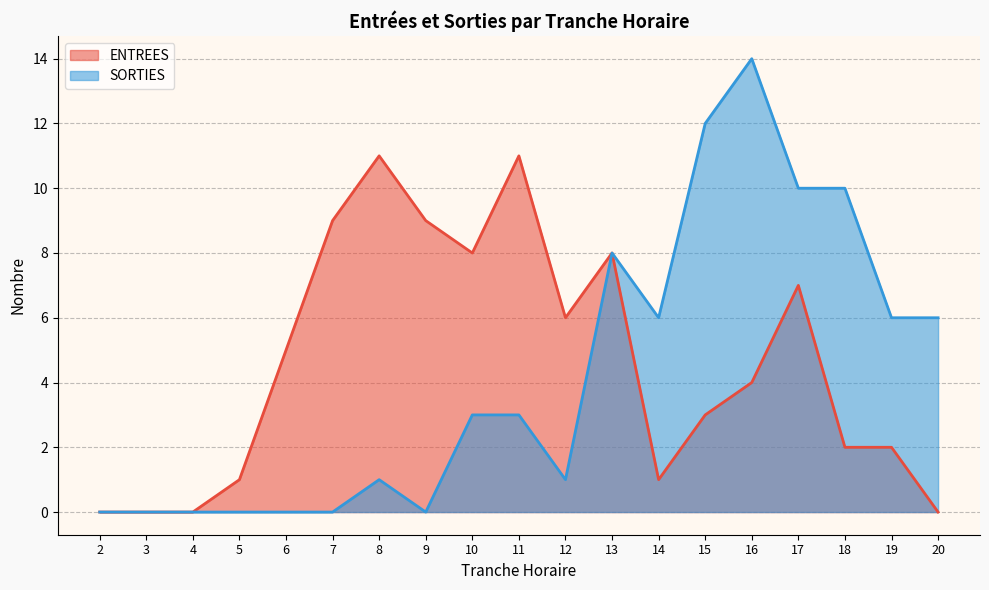

Reading left to right, transcribe all the data shown in this chart.

ENTREES: 2=0	3=0	4=0	5=1	6=5	7=9	8=11	9=9	10=8	11=11	12=6	13=8	14=1	15=3	16=4	17=7	18=2	19=2	20=0
SORTIES: 2=0	3=0	4=0	5=0	6=0	7=0	8=1	9=0	10=3	11=3	12=1	13=8	14=6	15=12	16=14	17=10	18=10	19=6	20=6